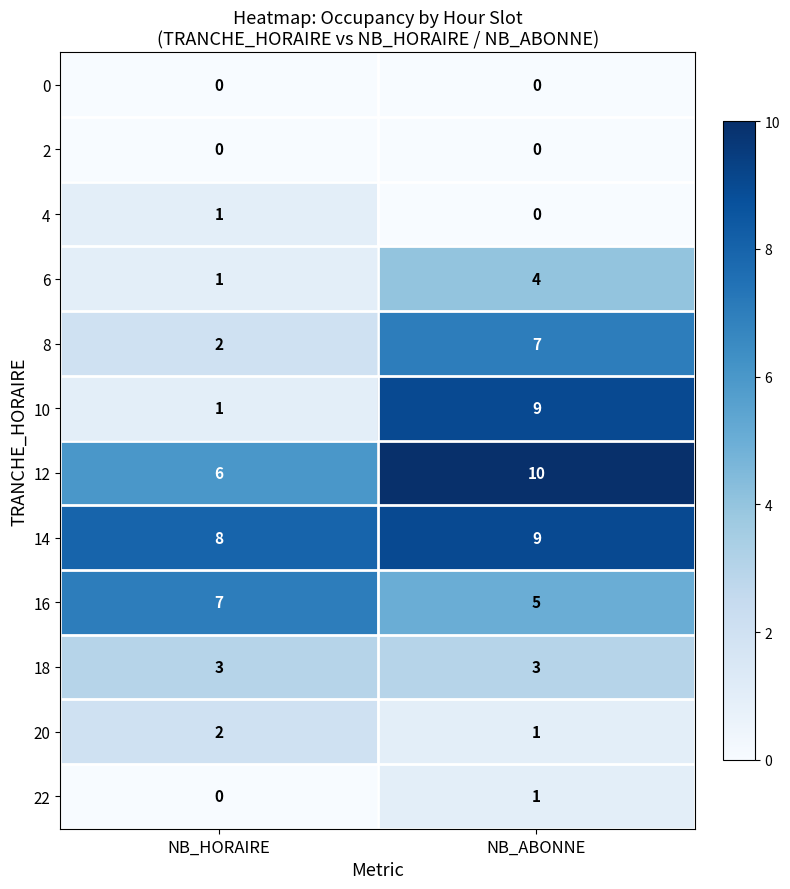

Reading left to right, transcribe all the data shown in this chart.

0: NB_HORAIRE=0	NB_ABONNE=0
2: NB_HORAIRE=0	NB_ABONNE=0
4: NB_HORAIRE=1	NB_ABONNE=0
6: NB_HORAIRE=1	NB_ABONNE=4
8: NB_HORAIRE=2	NB_ABONNE=7
10: NB_HORAIRE=1	NB_ABONNE=9
12: NB_HORAIRE=6	NB_ABONNE=10
14: NB_HORAIRE=8	NB_ABONNE=9
16: NB_HORAIRE=7	NB_ABONNE=5
18: NB_HORAIRE=3	NB_ABONNE=3
20: NB_HORAIRE=2	NB_ABONNE=1
22: NB_HORAIRE=0	NB_ABONNE=1